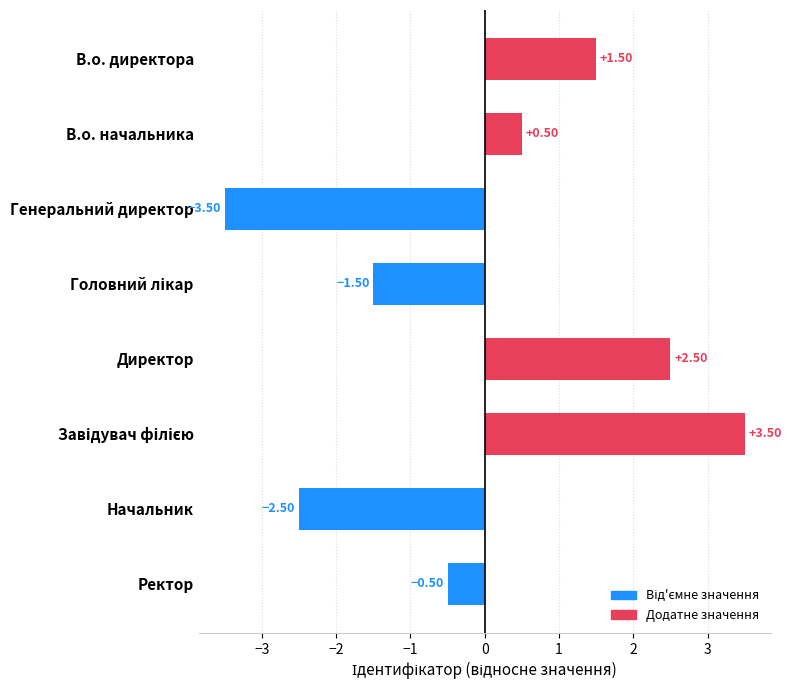

Which label corresponds to the smallest value in the chart?

Генеральний директор